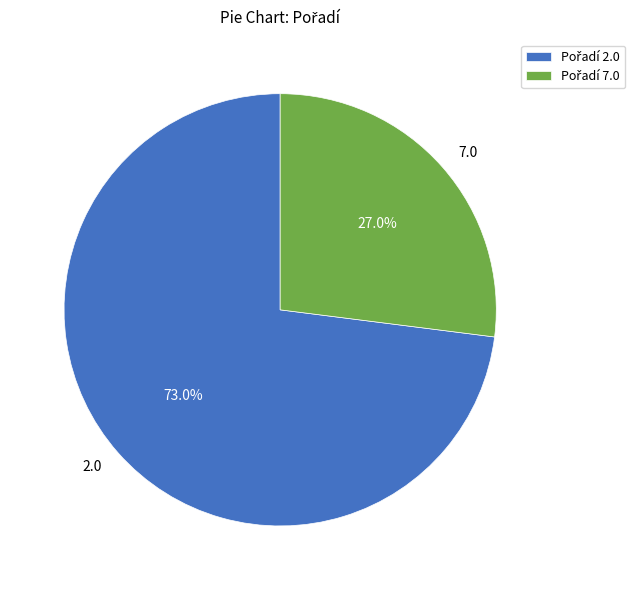

Approximately how many times larger is the value at 7.0 compared to 2.0?

0.4